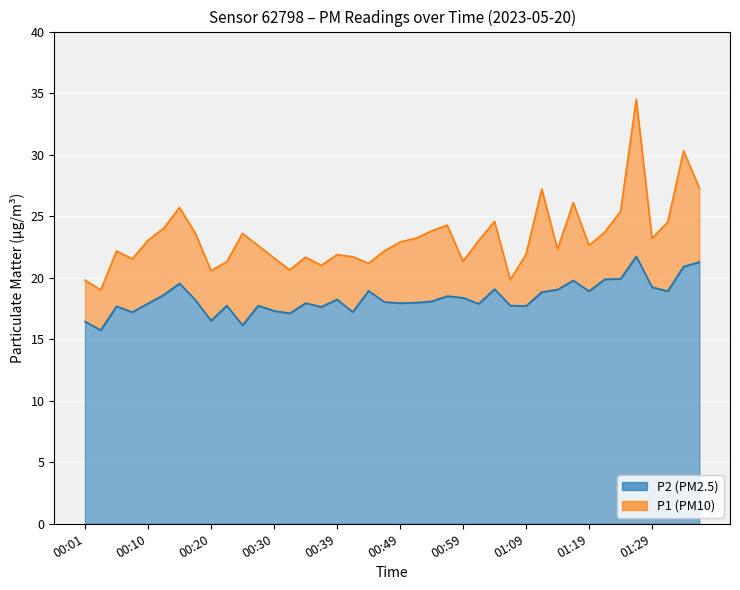

Which has a higher value, 01:11 or 01:19?

01:11